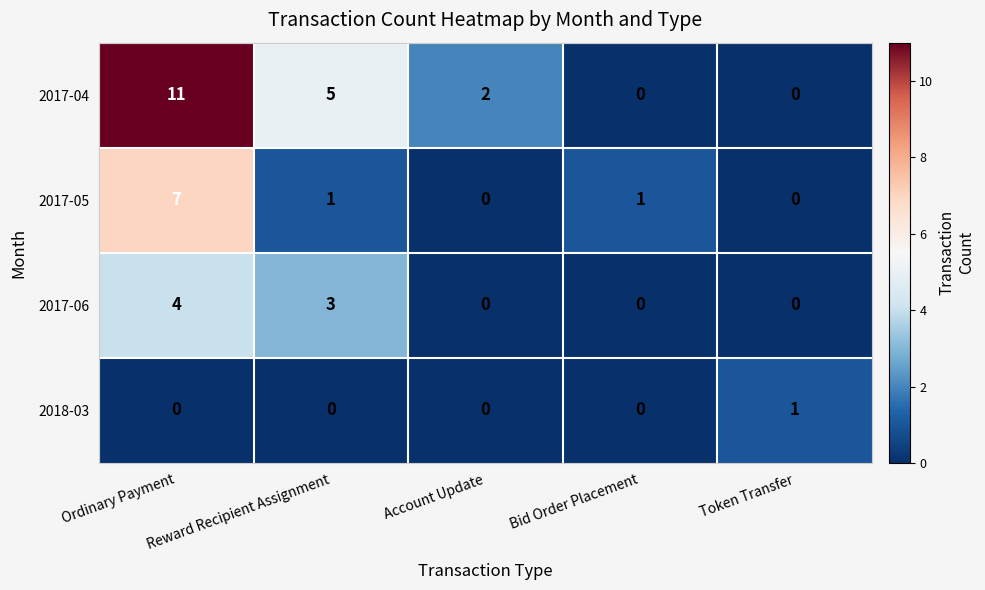

List the series in order of their peak value, lowest first.

2018-03, 2017-06, 2017-05, 2017-04